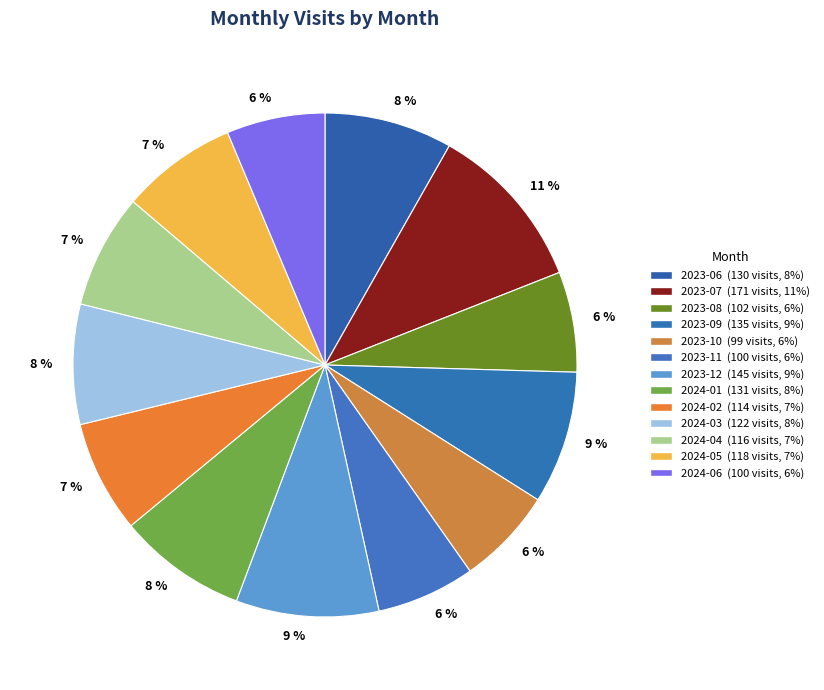

Is it true that 2023-10 is 6% of the pie?

True